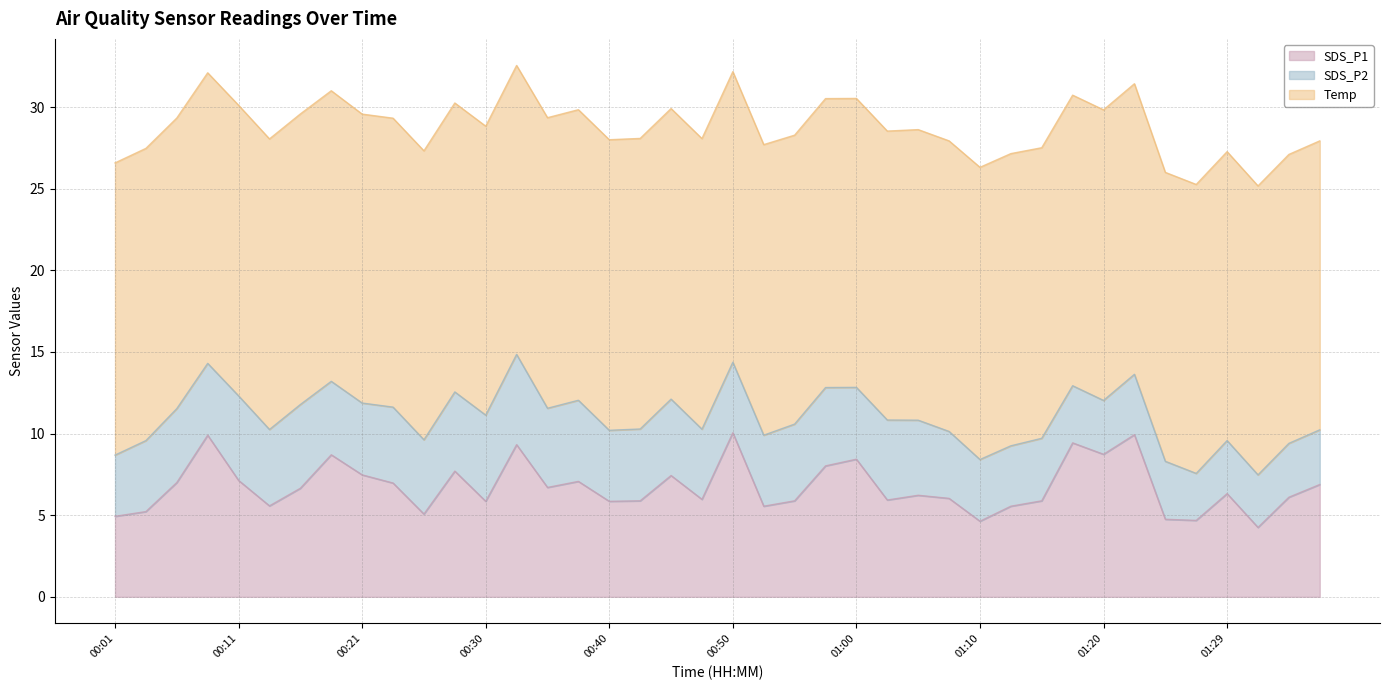

At how many categories does at least one series exceed 3?

40